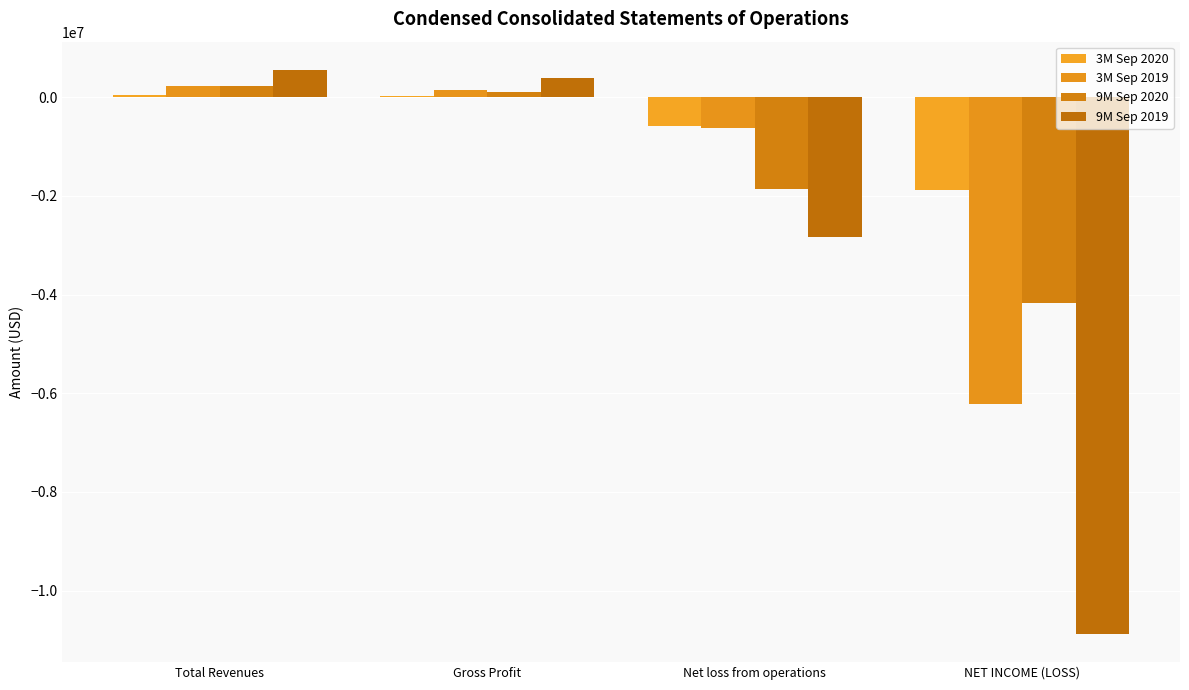

Reading left to right, list all the values displayed in this chart.

3M Sep 2020: 53195	16025	-591212	-1872271
3M Sep 2019: 229371	138528	-624623	-6226622
9M Sep 2020: 217972	107409	-1858604	-4177391
9M Sep 2019: 552761	392902	-2838396	-10878622